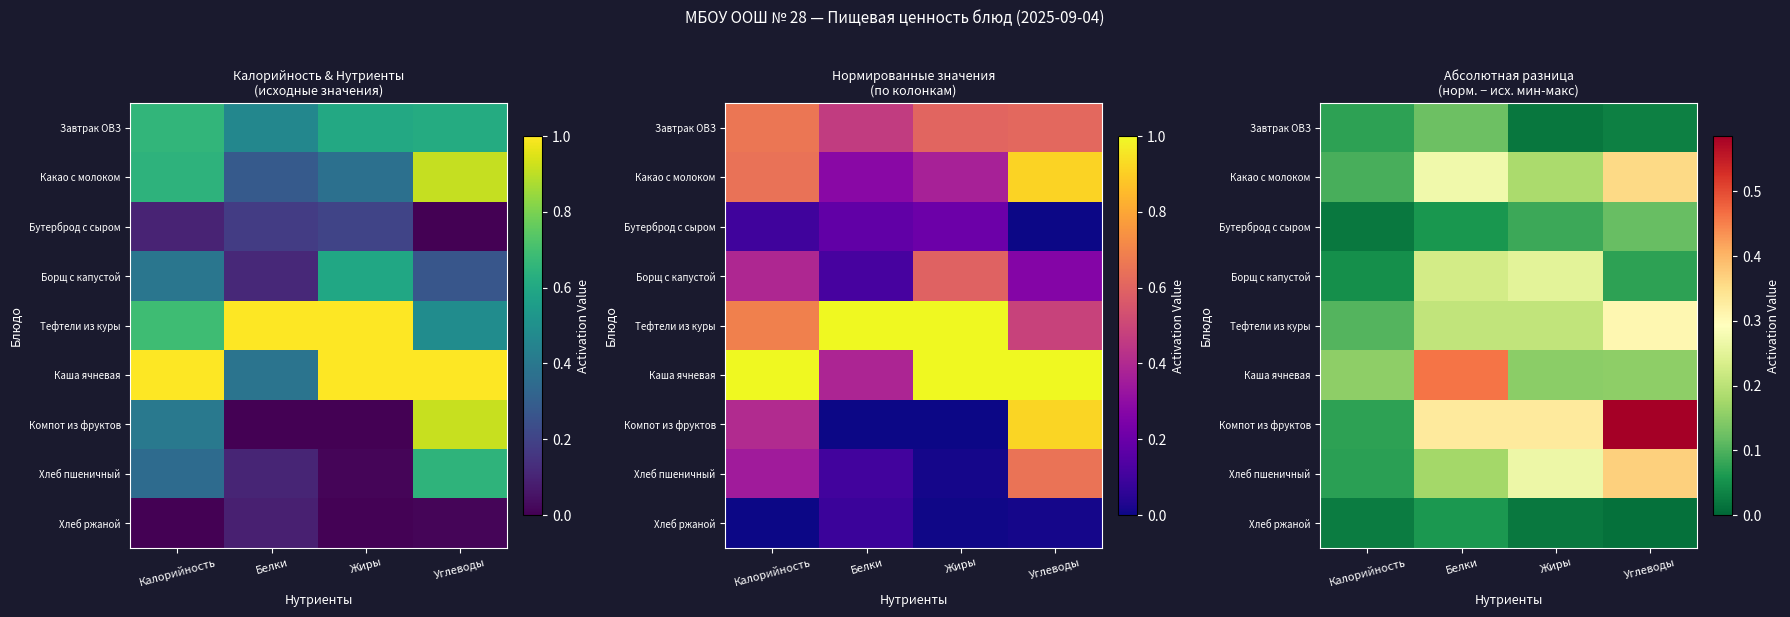

Which category has the lowest value in the Какао с молоком series?

Калорийность